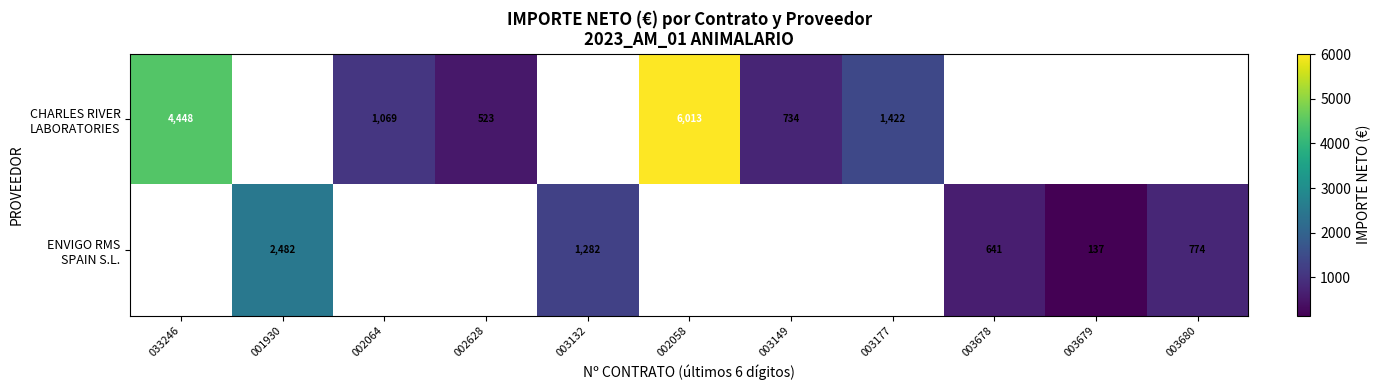

What is the maximum value for ENVIGO RMS SPAIN S.L.?

2482.0